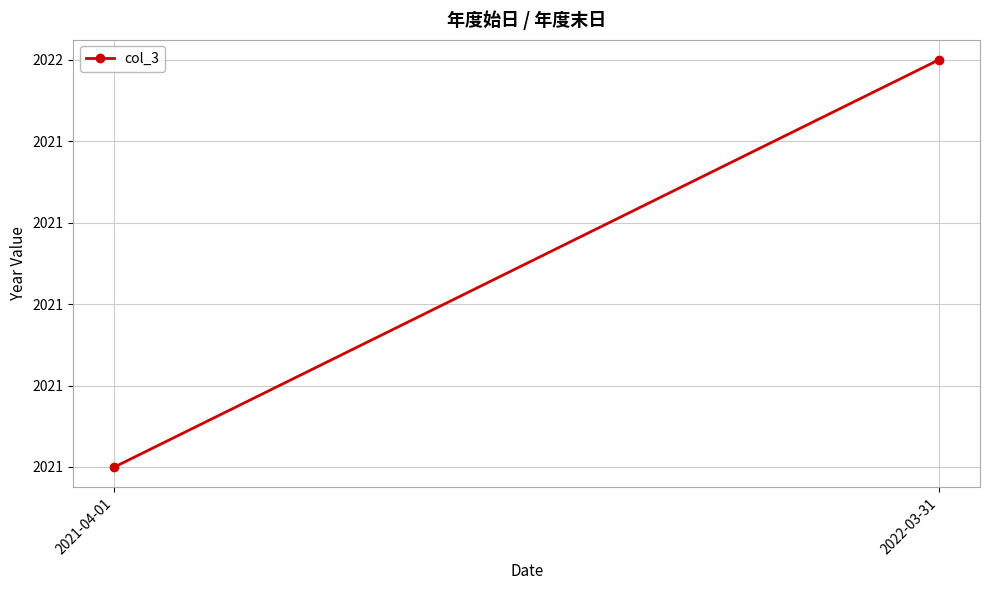

What is the change in value from 2021-04-01 to 2022-03-31?

+1